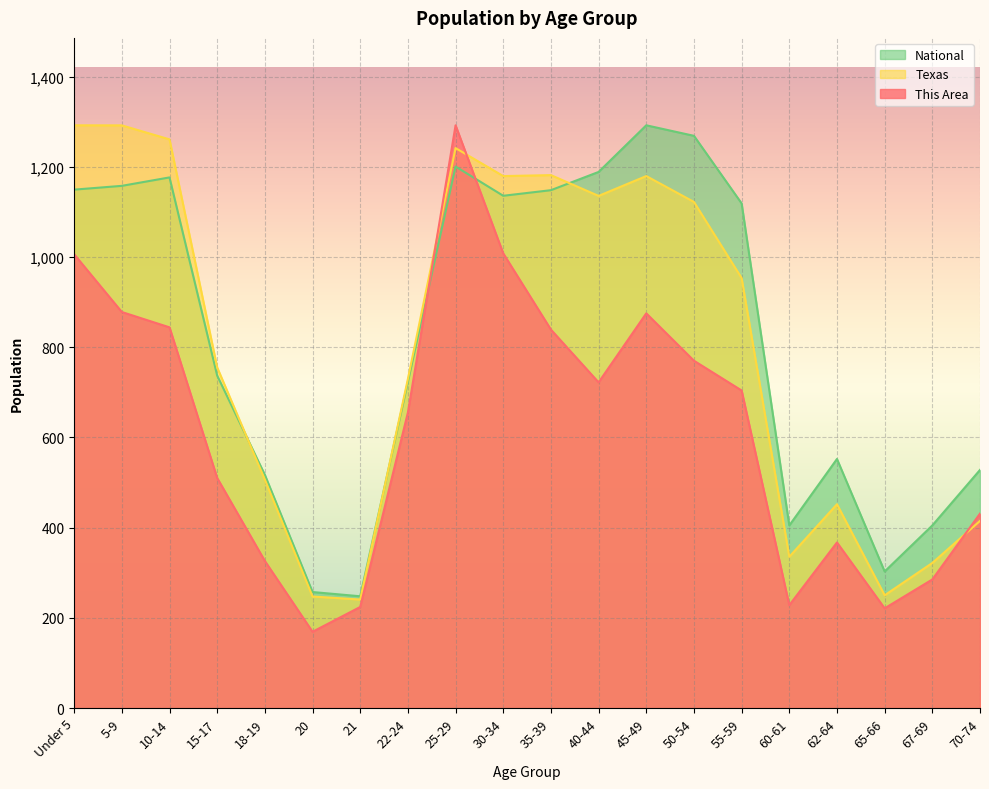

Rank the categories by This Area value from highest to lowest.

25-29, 30-34, Under 5, 5-9, 45-49, 10-14, 35-39, 50-54, 40-44, 55-59, 22-24, 15-17, 70-74, 62-64, 18-19, 67-69, 60-61, 21, 65-66, 20